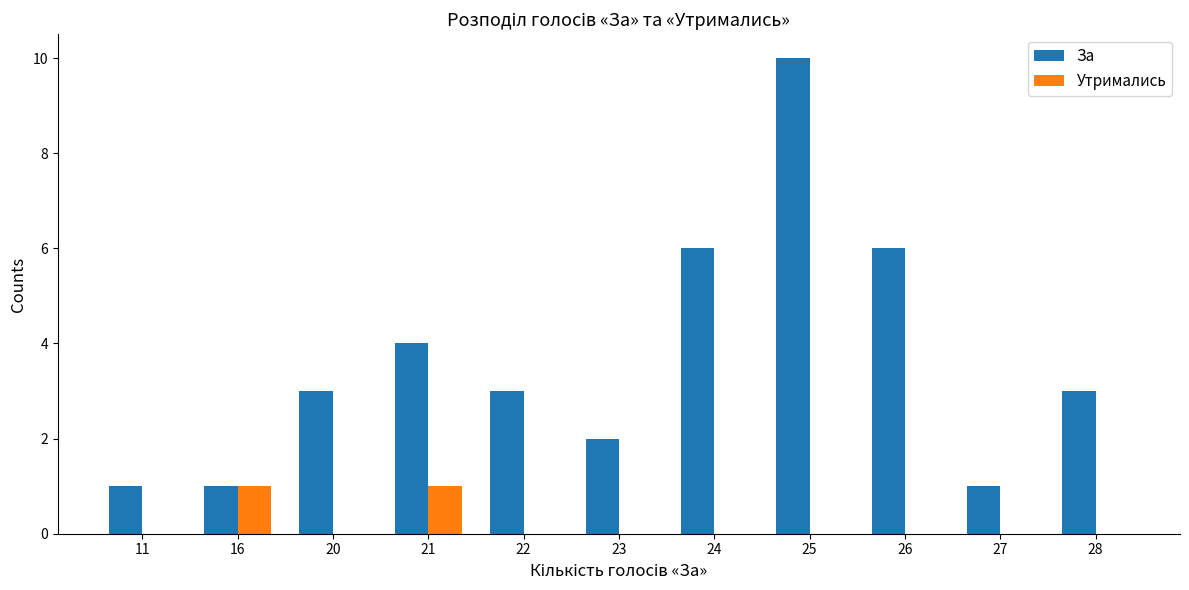

Is the value of За at 26 greater than the value of Утримались at 27?

Yes